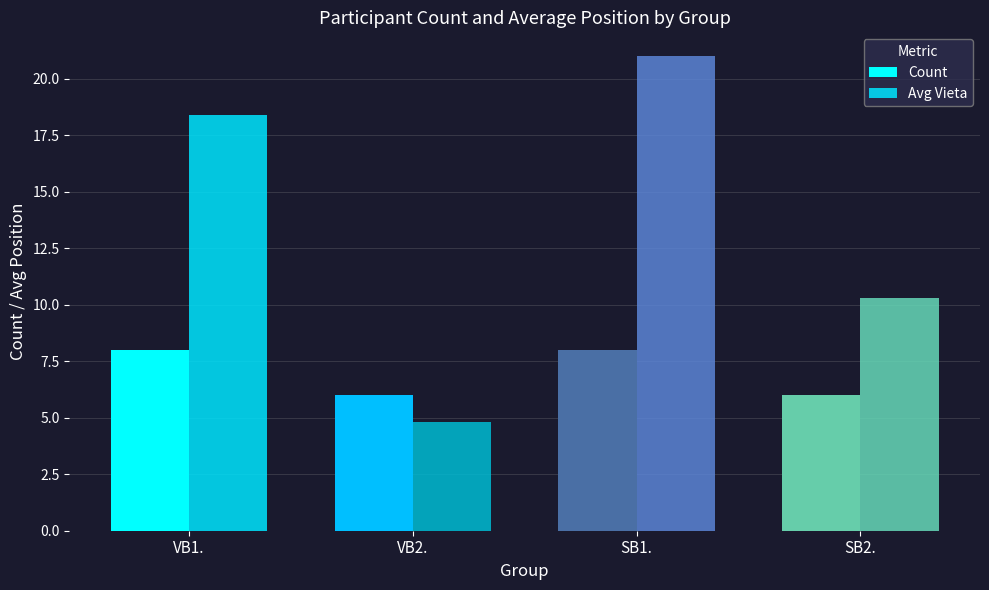

Between VB2. and SB1., which series saw the biggest shift?

Avg Vieta